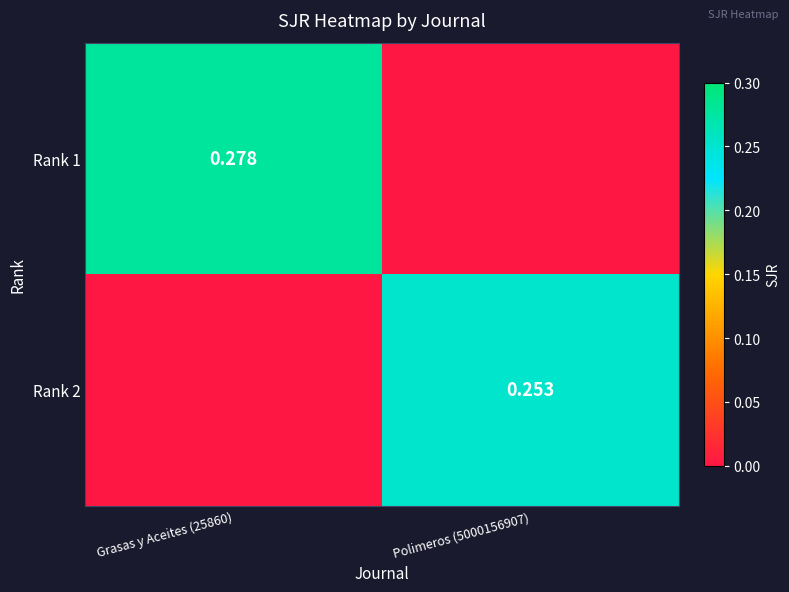

Which label corresponds to the smallest value in the chart?

Polimeros (5000156907)